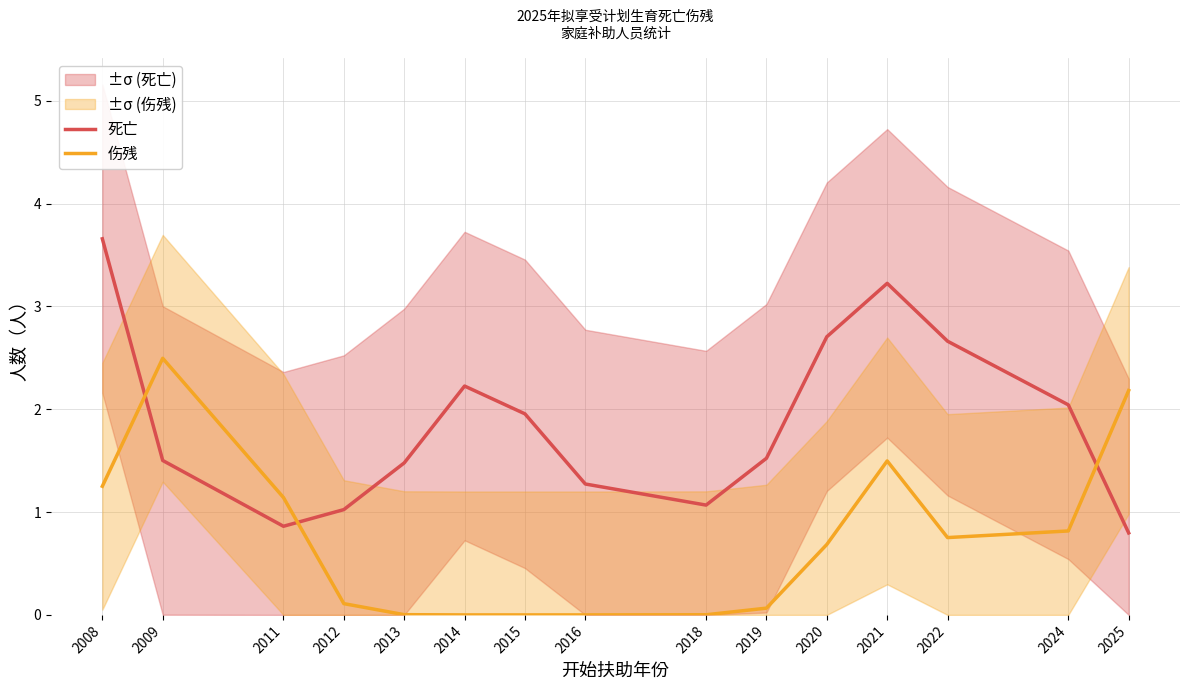

What is the greatest value displayed?

3.7